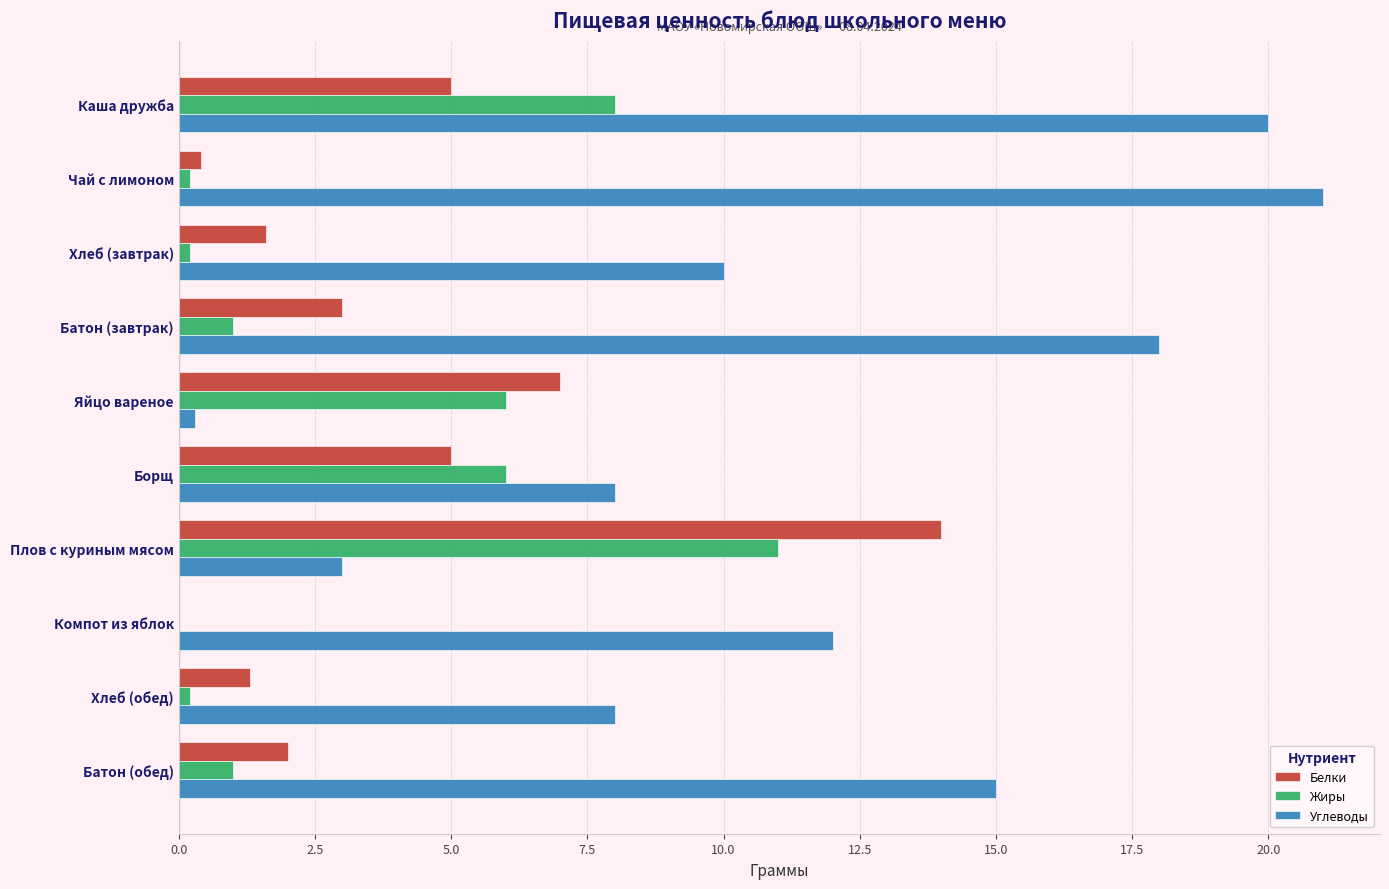

What is the maximum value for Углеводы?

21.0